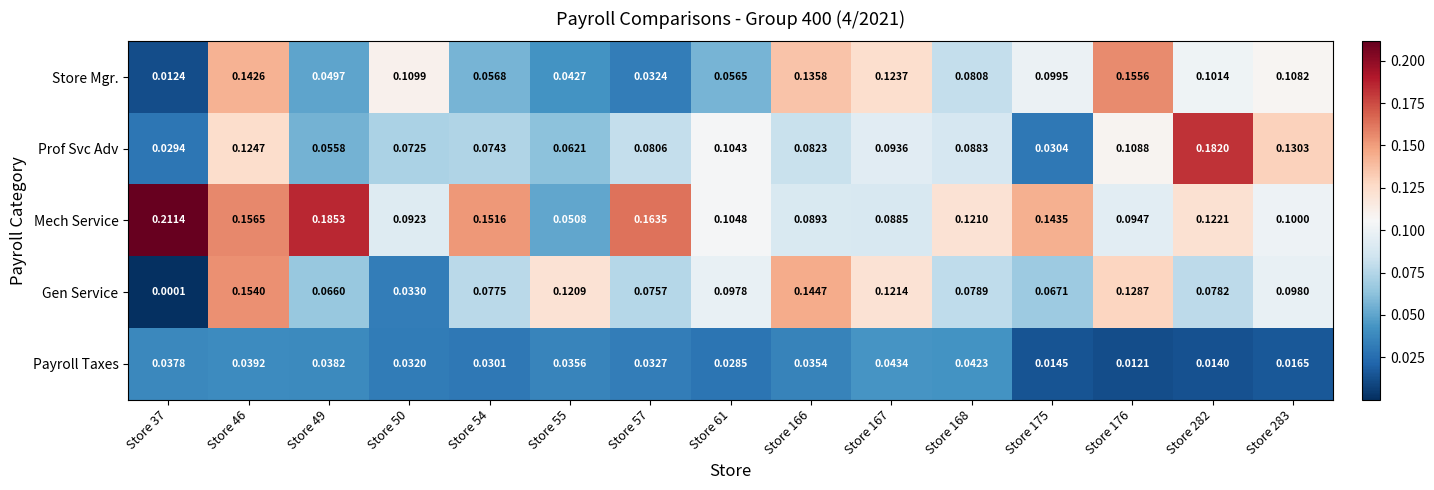

Which series changed the most between Store 55 and Store 166?

Store Mgr.